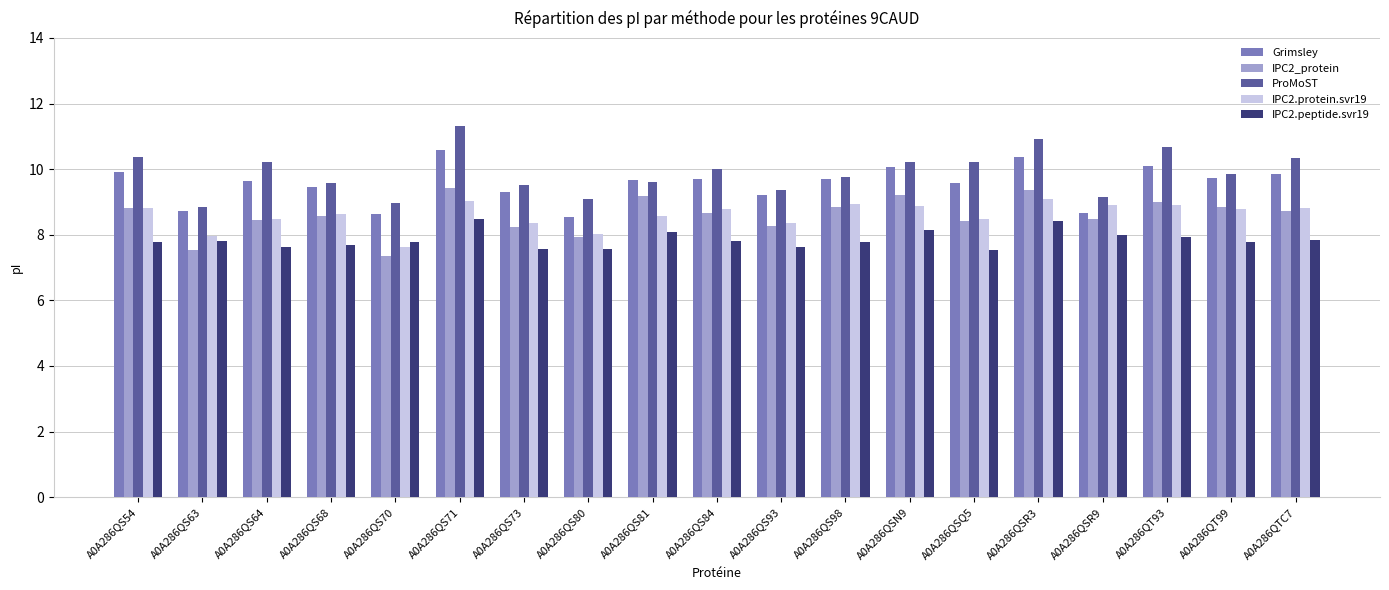

At how many categories does at least one series exceed 8?

19